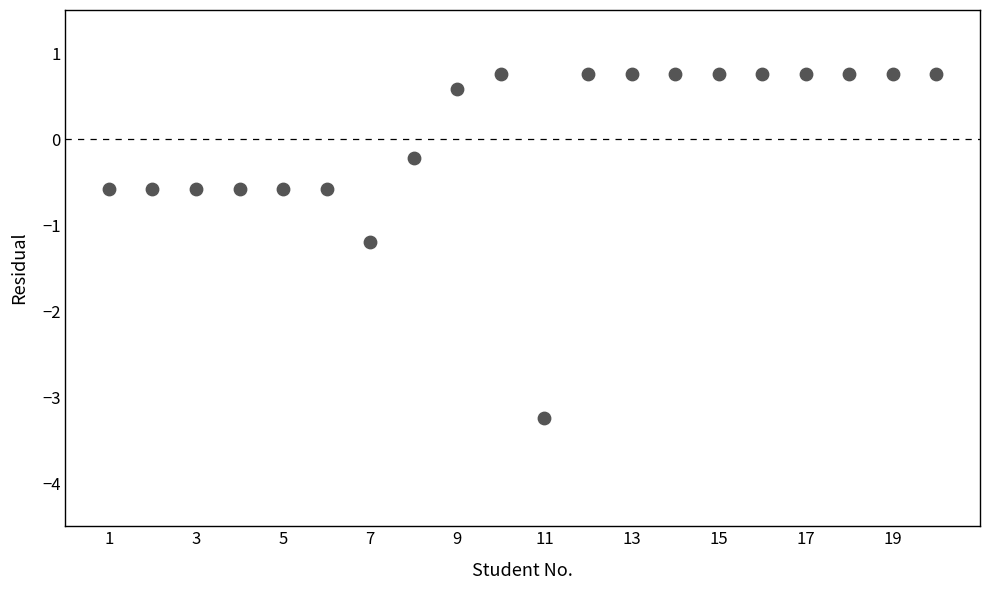

What Y value in the scatter plot is closest to -1?

-1.2